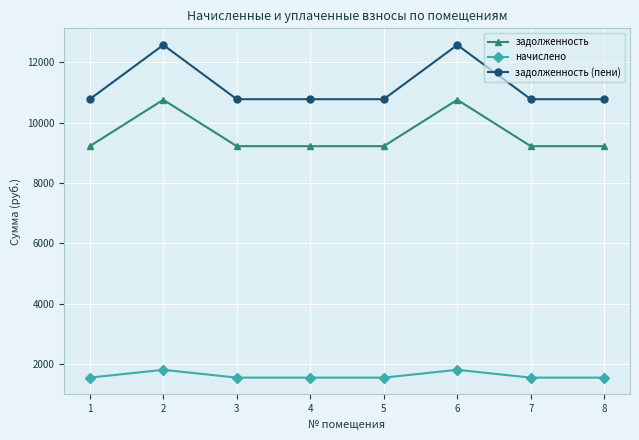

True or false: задолженность has more than 1 points higher than both neighbors.

True